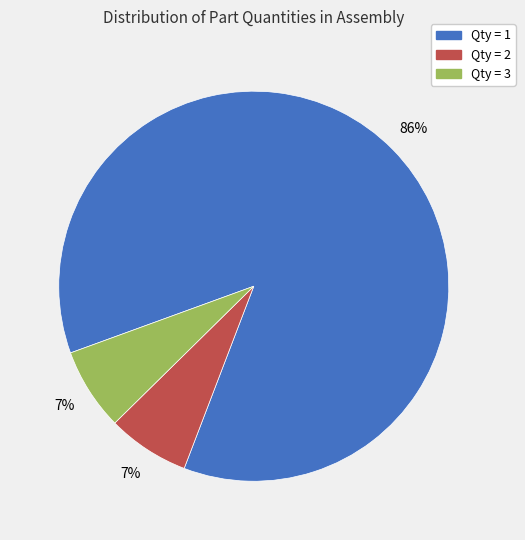

How many slices are in this pie chart?

3